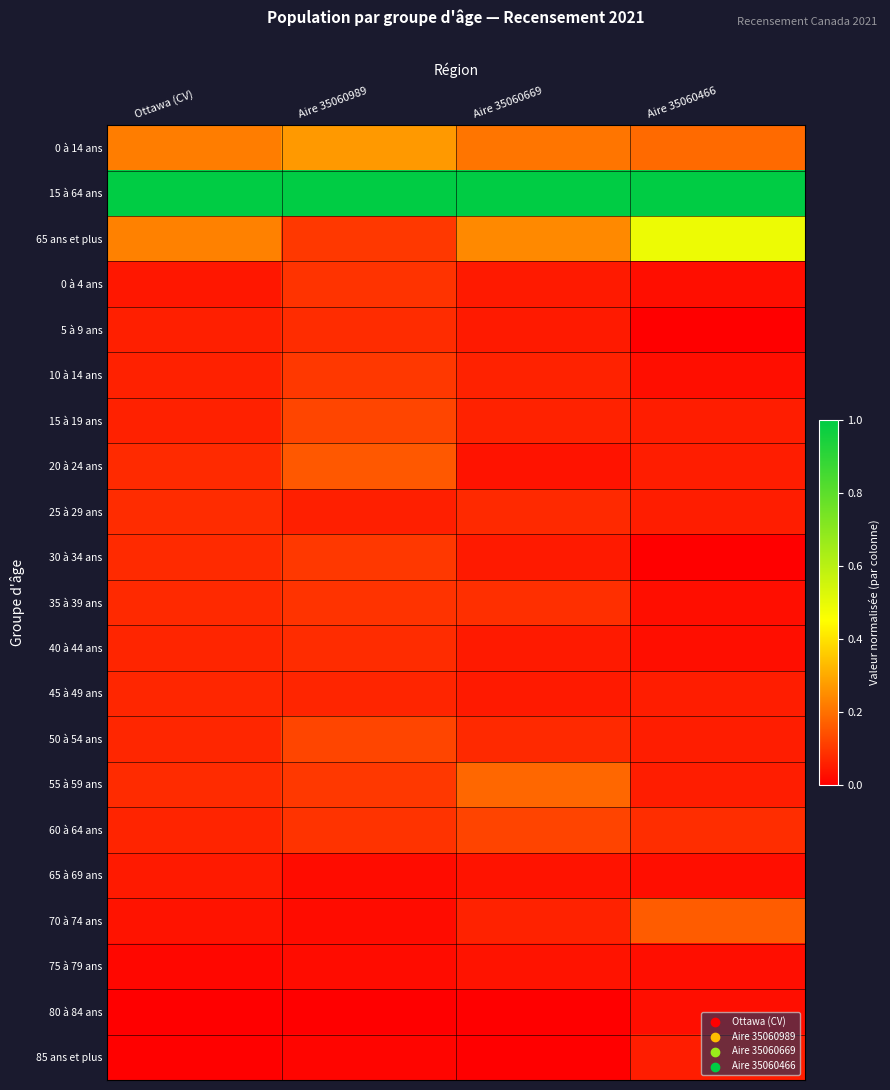

At which category is the sum across all series the highest?

Aire 35060989